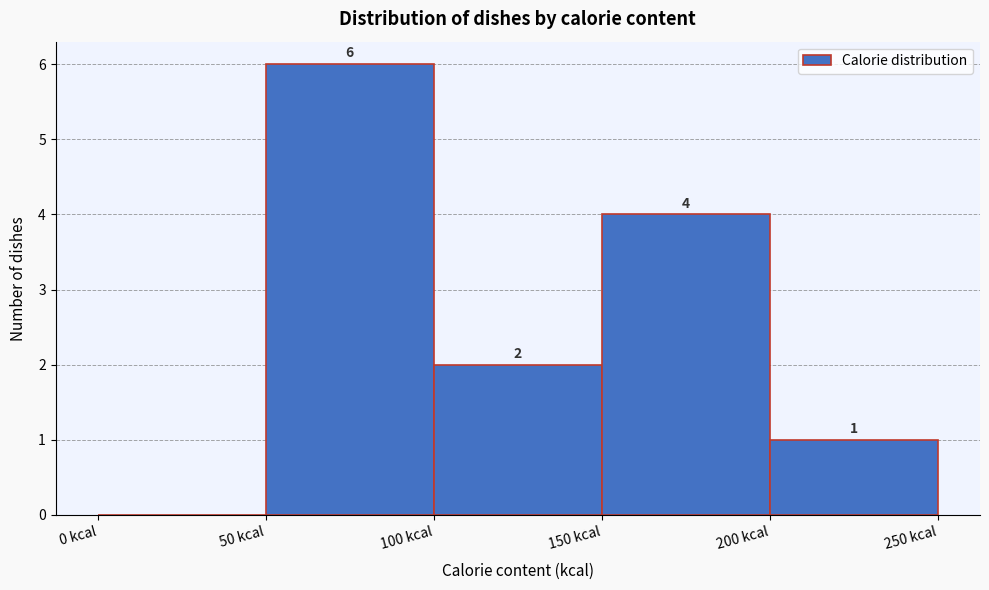

Over which range of the x-axis is the bar tallest?

50 to 100